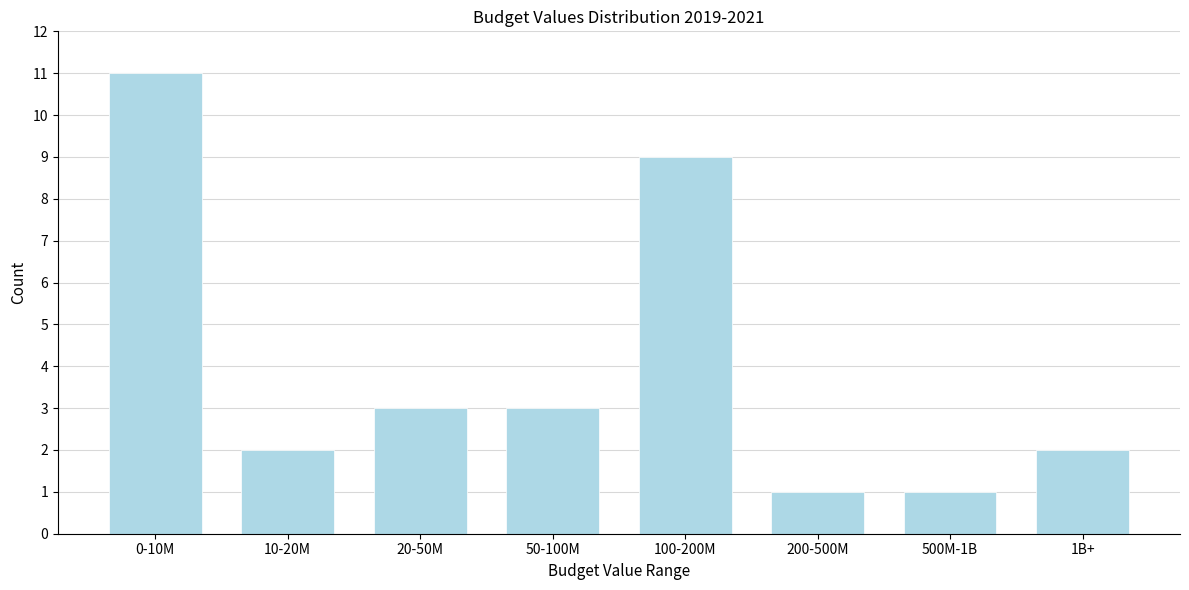

Reading left to right, transcribe all the data shown in this chart.

0-10M=11	10-20M=2	20-50M=3	50-100M=3	100-200M=9	200-500M=1	500M-1B=1	1B+=2